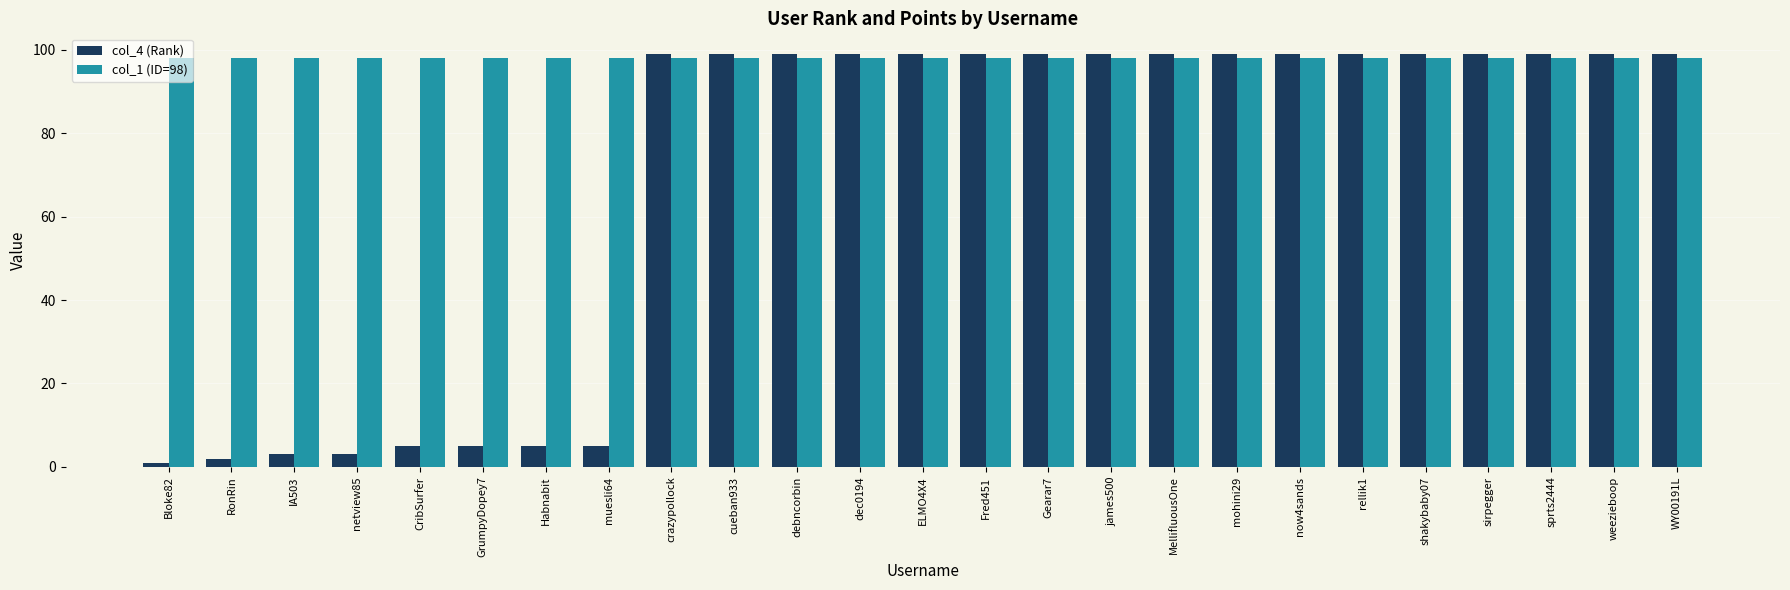

At which label does col_4 (Rank) reach its minimum?

Bloke82